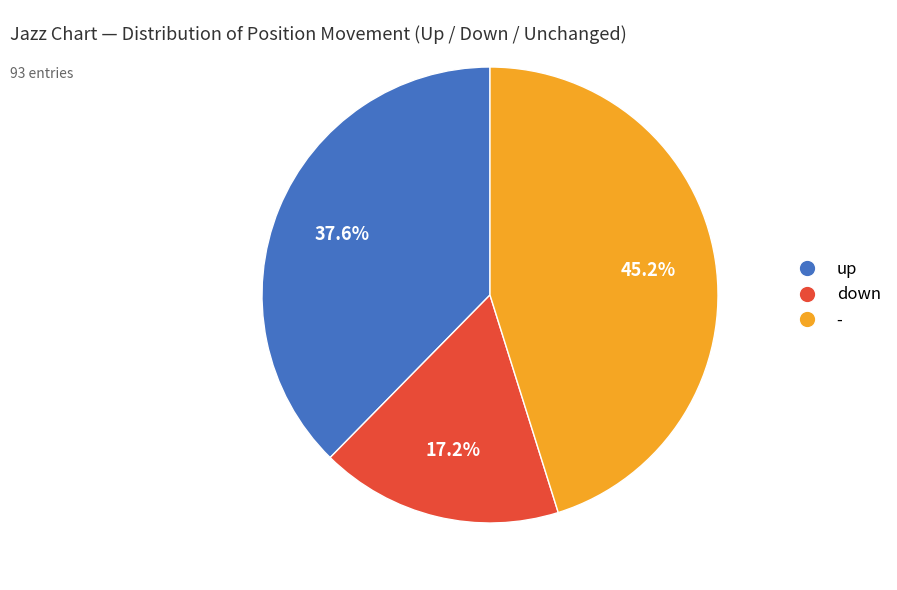

How many segments does this pie chart have?

3